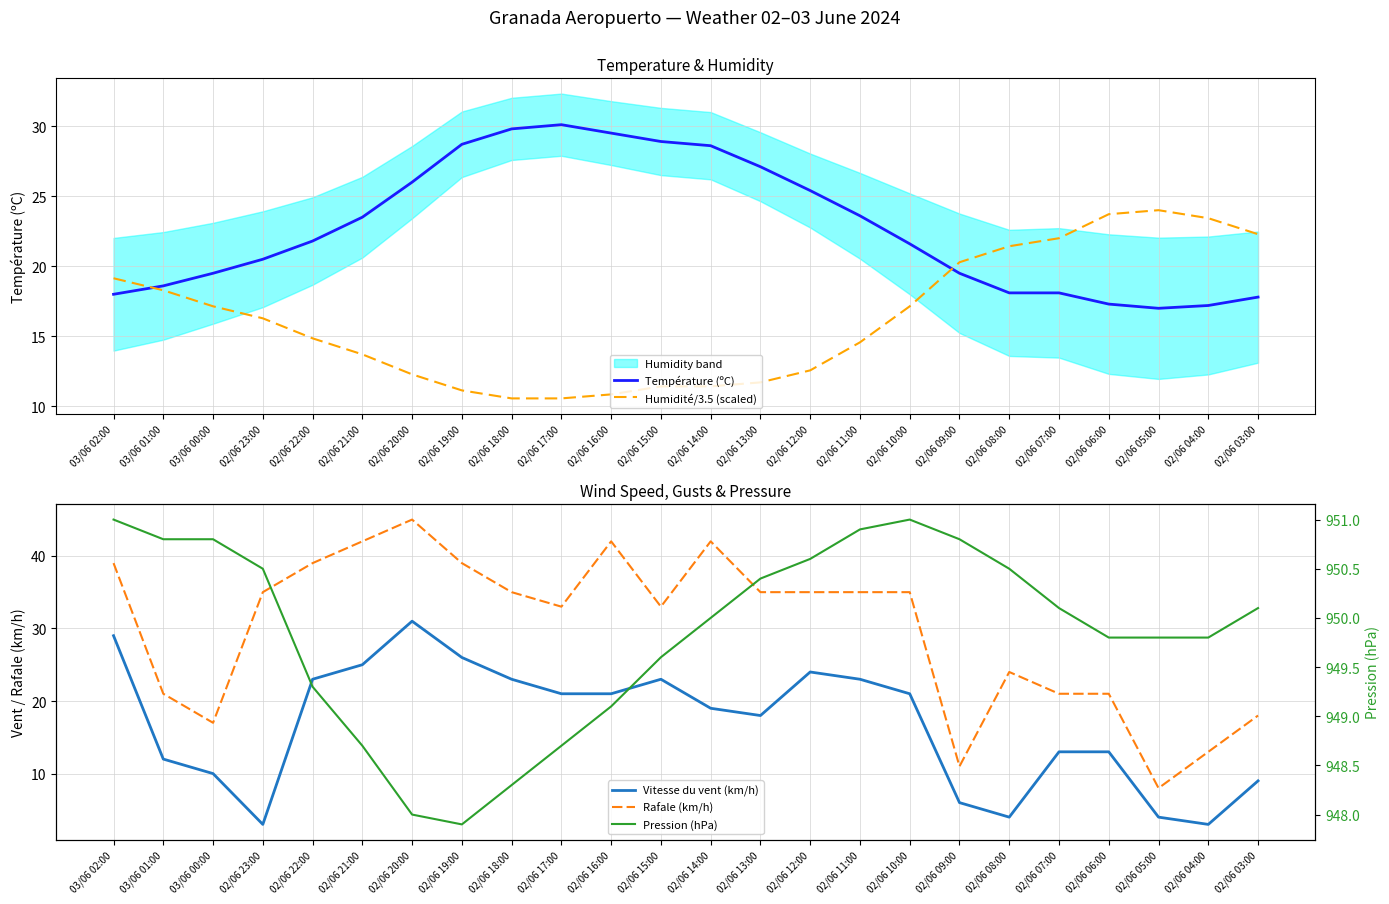

What is the label of the 24th point from the right?

03/06 02:00